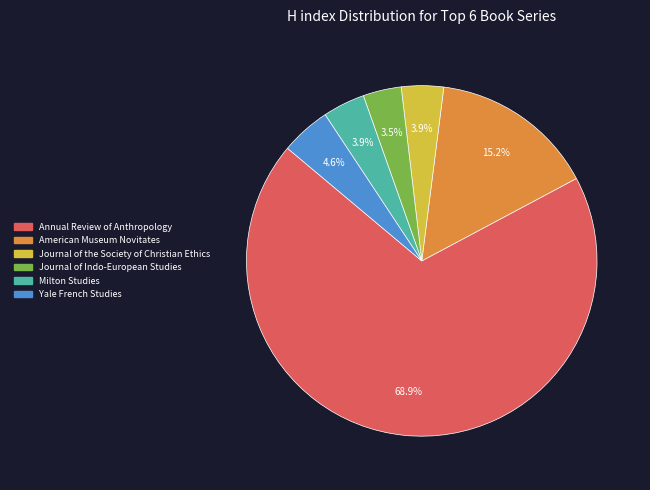

What is the largest slice in the pie chart?

Annual Review of Anthropology